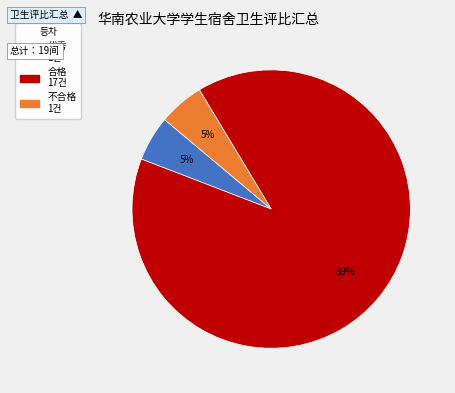

Count the number of slices in the pie.

3